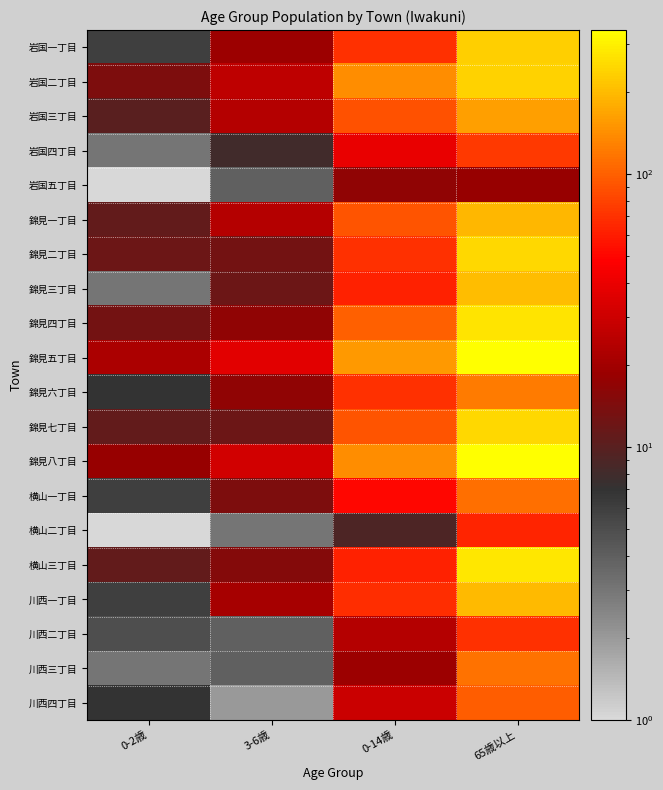

What is the spread (max minus min) of values at 3-6歳?

35.0